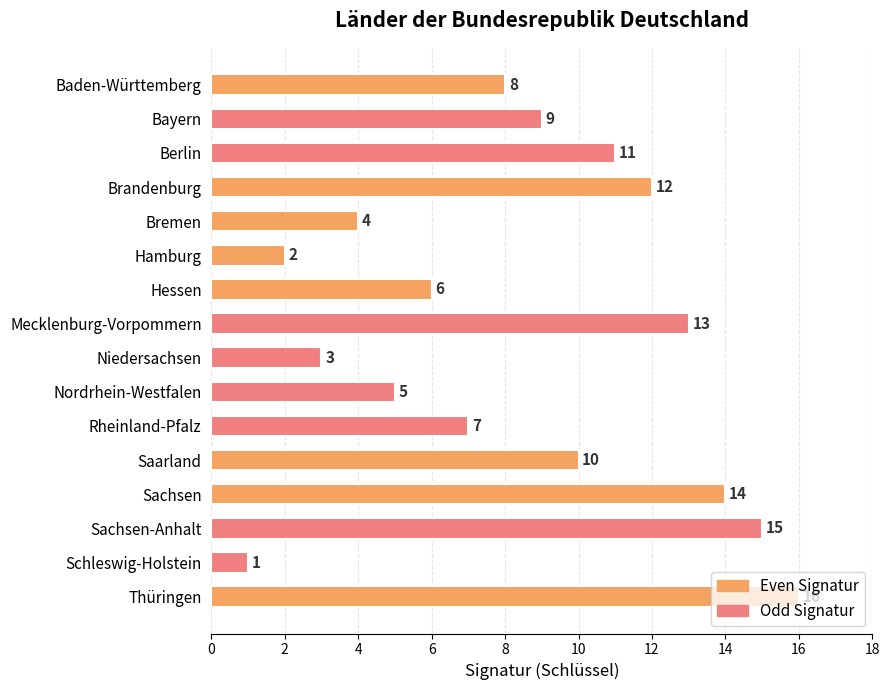

Rank the categories by value from highest to lowest.

Thüringen, Sachsen-Anhalt, Sachsen, Mecklenburg-Vorpommern, Brandenburg, Berlin, Saarland, Bayern, Baden-Württemberg, Rheinland-Pfalz, Hessen, Nordrhein-Westfalen, Bremen, Niedersachsen, Hamburg, Schleswig-Holstein